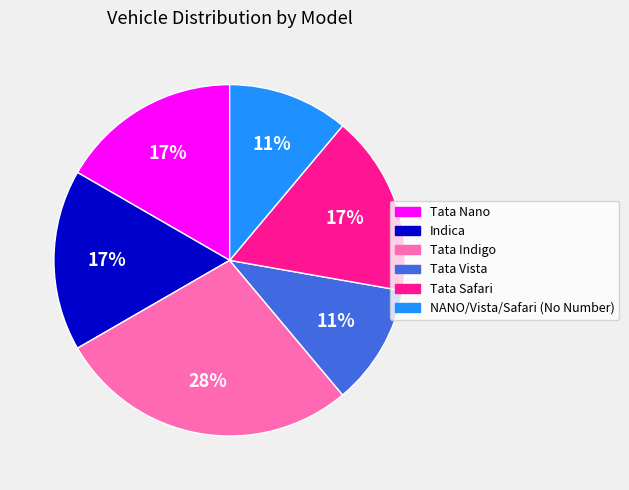

True or false: Tata Safari accounts for 10% of the total.

False